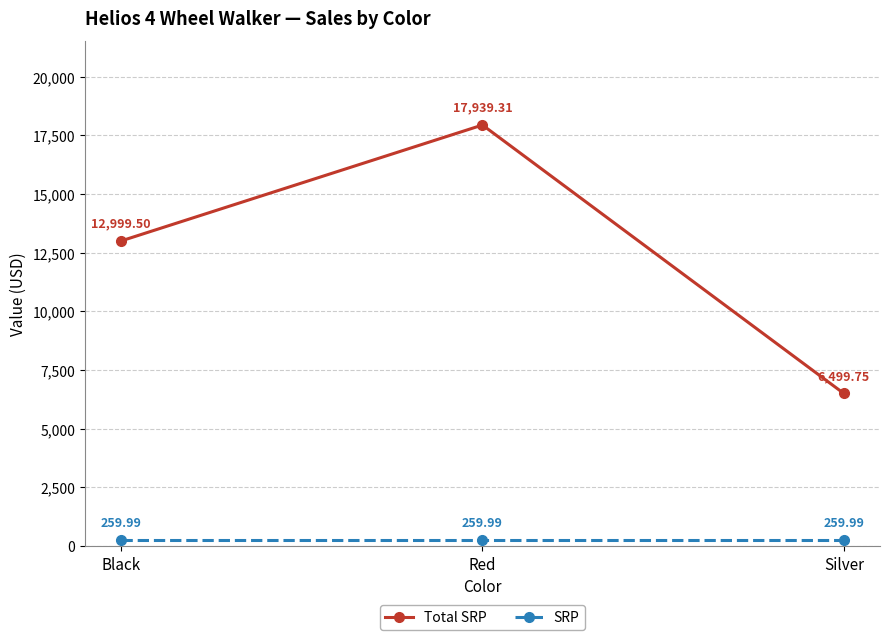

Where is Total SRP nearest to the value 12219?

Black